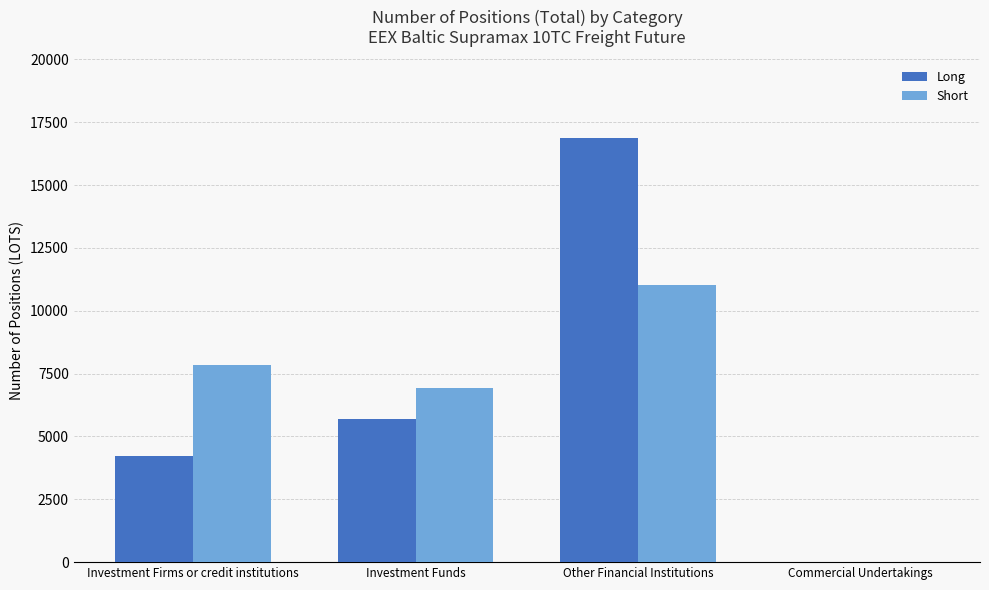

Is the value of Short at Commercial Undertakings greater than the value of Long at Investment Funds?

No